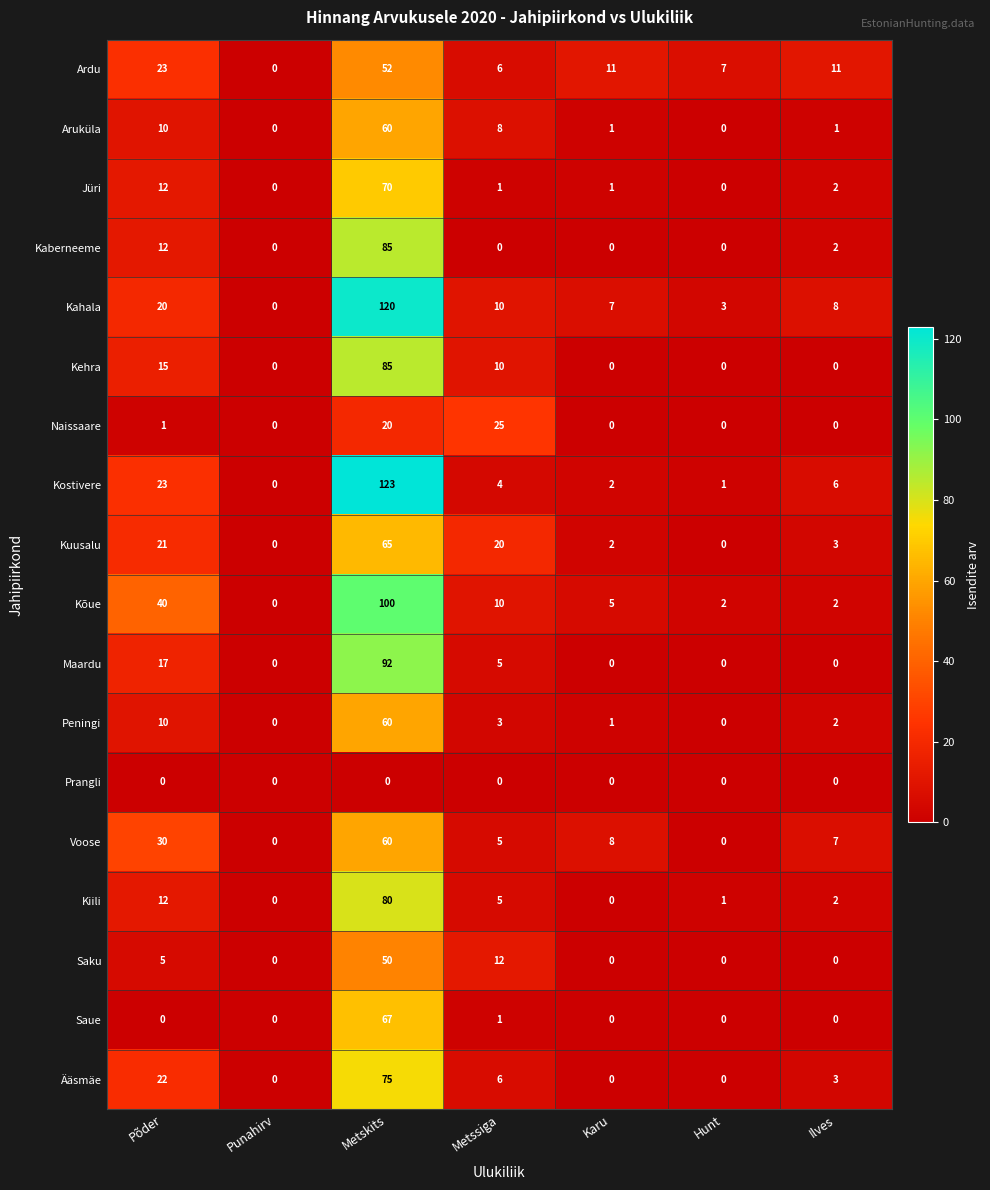

Between Põder and Metssiga, which series saw the biggest shift?

Kõue